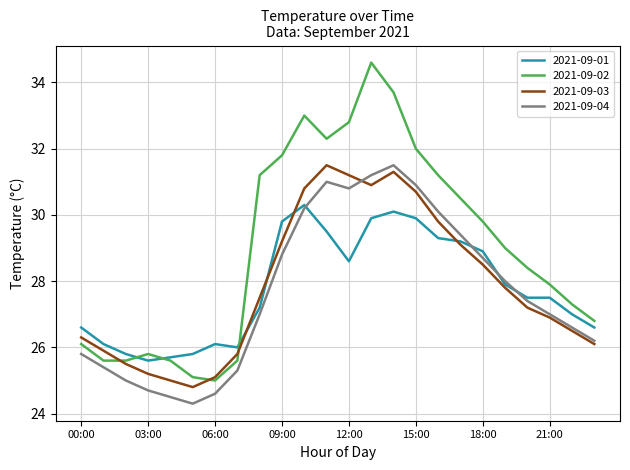

How many values in the 2021-09-03 series exceed 27?

13